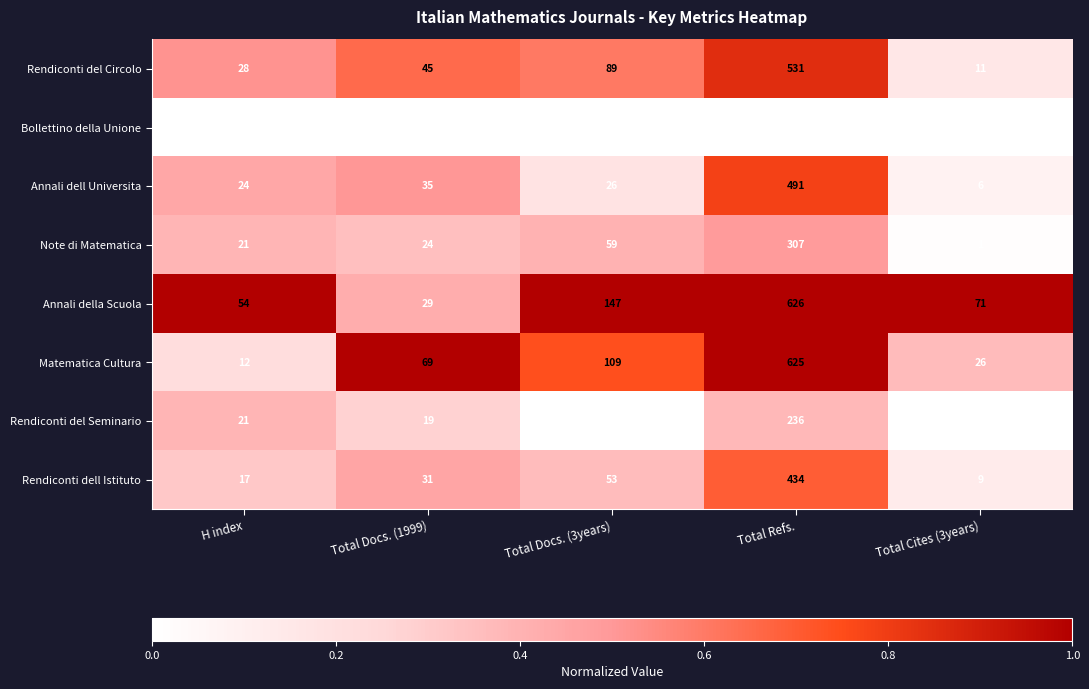

Is the value of Bollettino della Unione at Total Cites (3years) greater than the value of Matematica Cultura at Total Refs.?

No